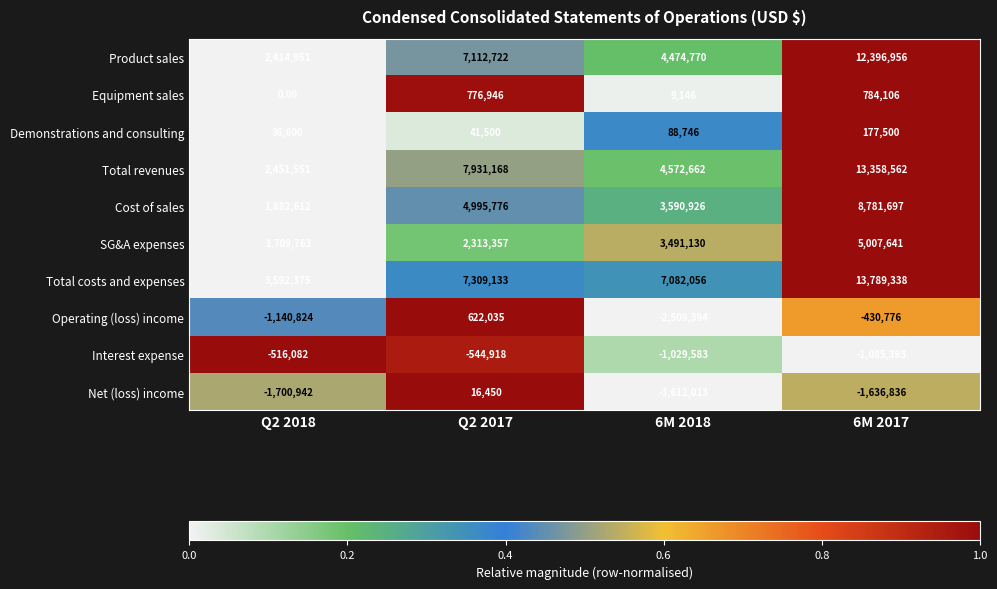

Rank the series by their maximum value, from lowest to highest.

Interest expense, Net (loss) income, Demonstrations and consulting, Operating (loss) income, Equipment sales, SG&A expenses, Cost of sales, Product sales, Total revenues, Total costs and expenses